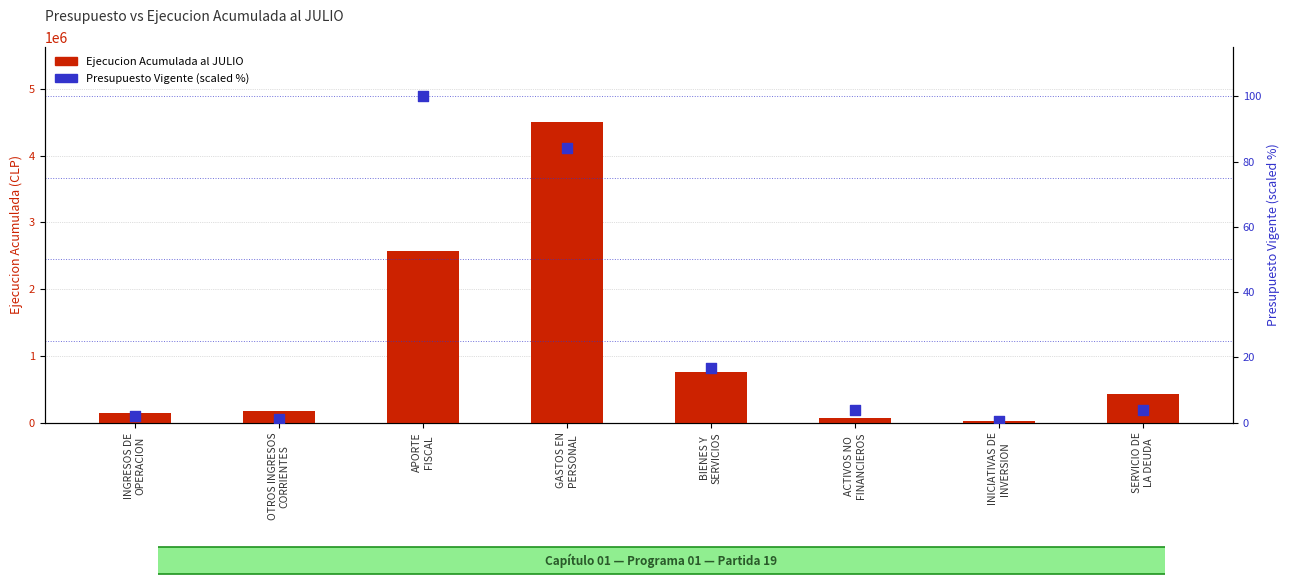

At how many categories does at least one series exceed 3993744?

1